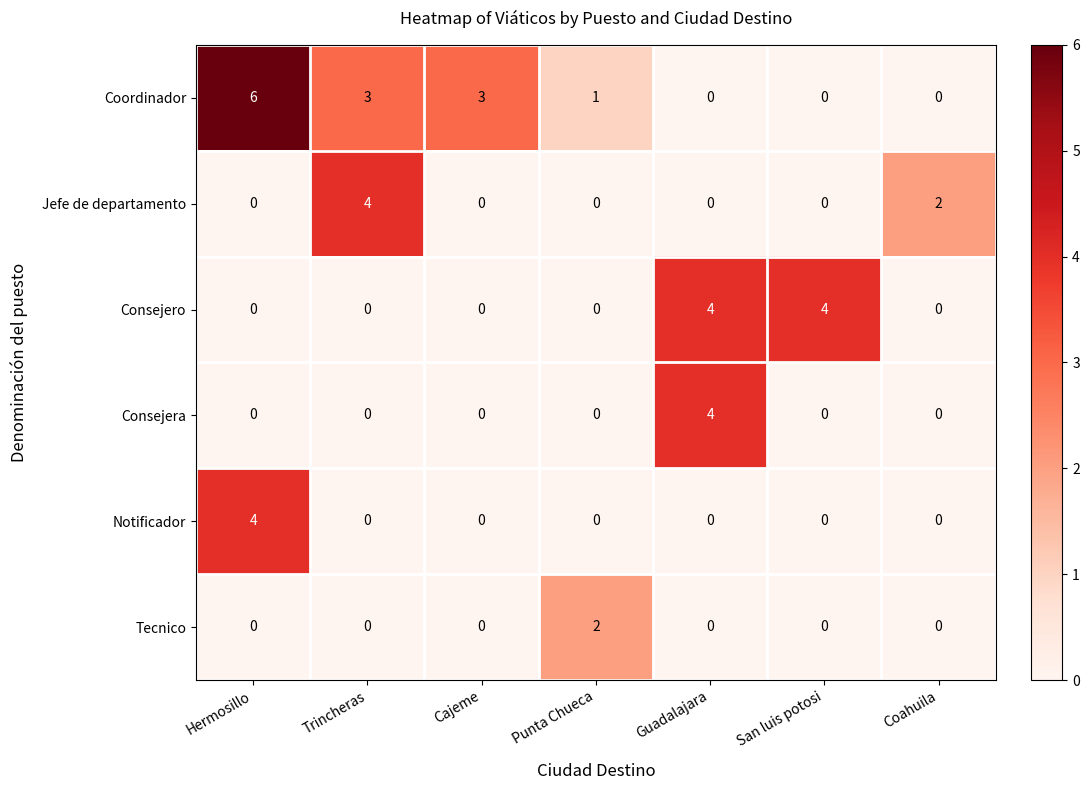

At which category is the sum across all series the highest?

Hermosillo